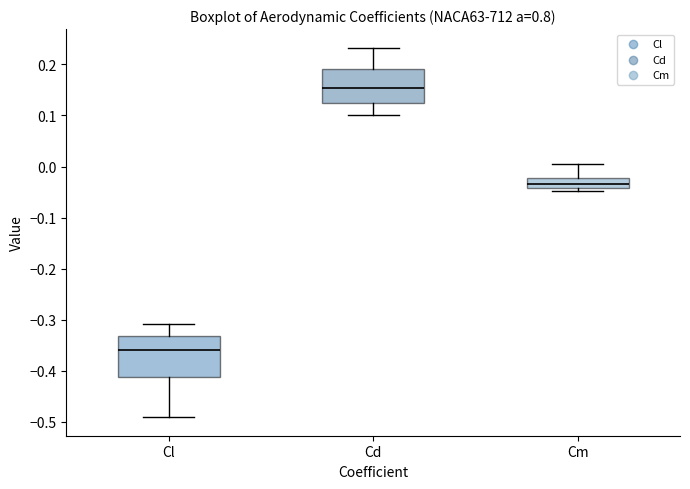

Which box has the highest median line?

Cd